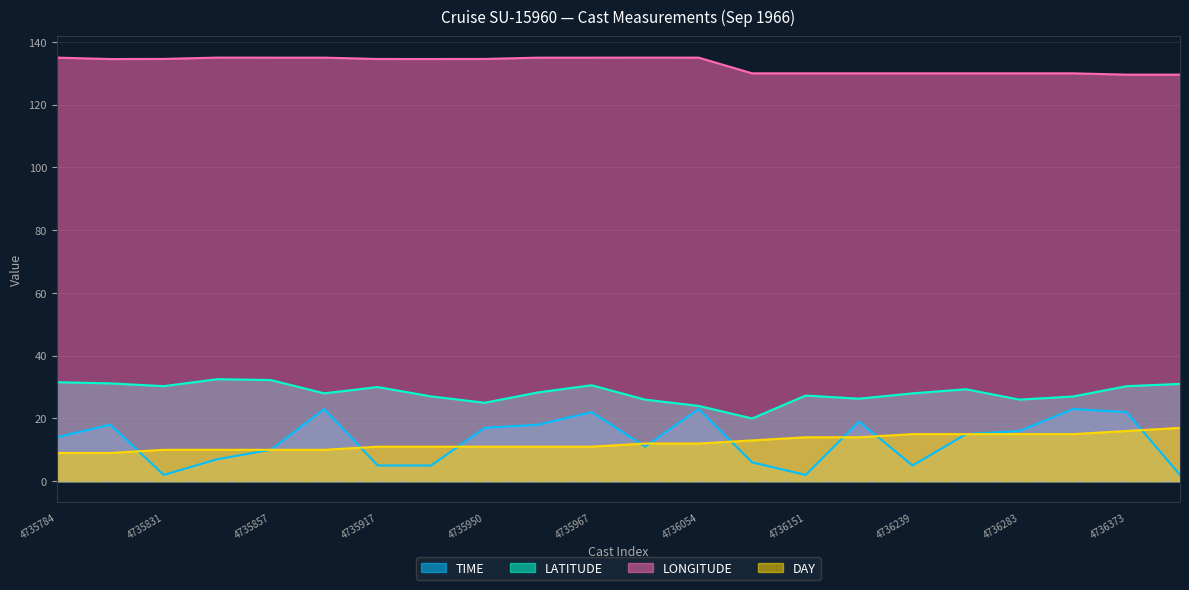

The value of LATITUDE at 4735950 is 25.0. True or false?

True